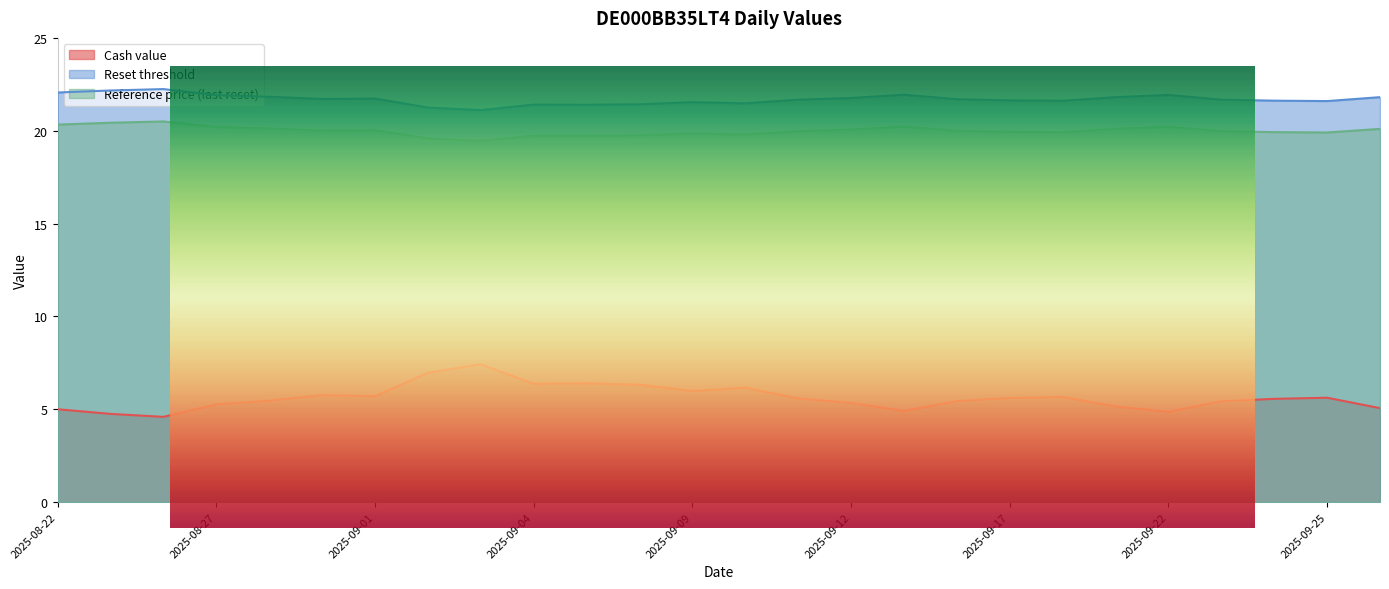

At which label does Reference price (last reset) reach its minimum?

2025-09-03